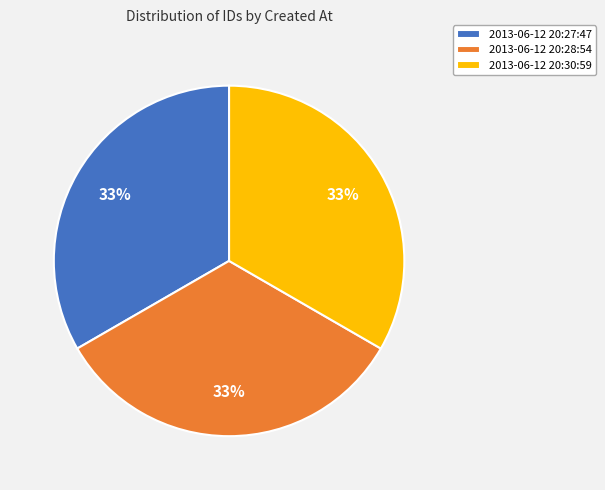

Combined, do 2013-06-12 20:28:54 and 2013-06-12 20:27:47 account for over 50%?

Yes